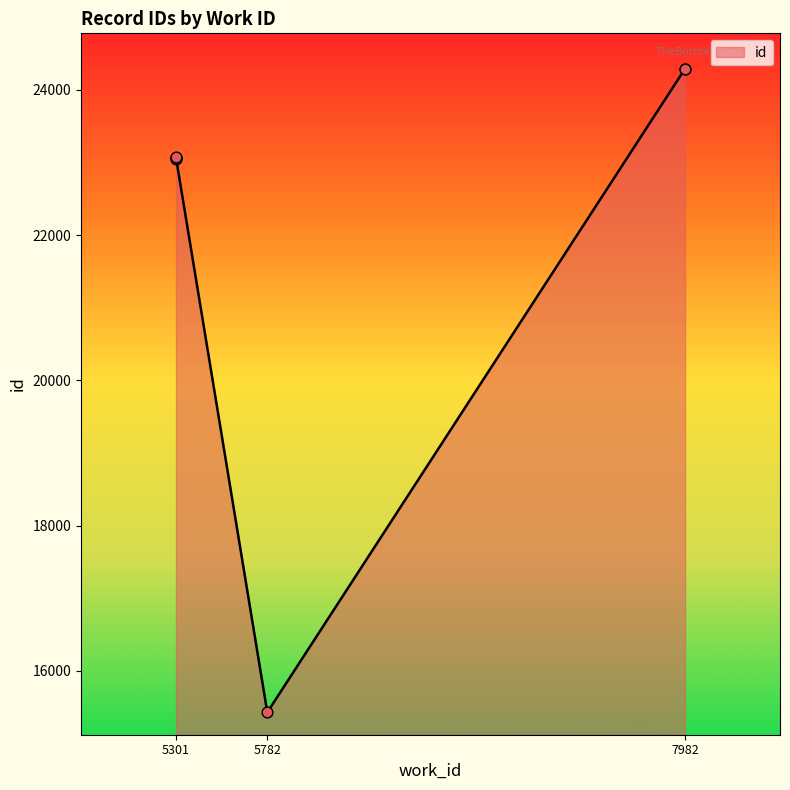

Approximately how many times larger is the value at 7982 compared to 7982?

1.0